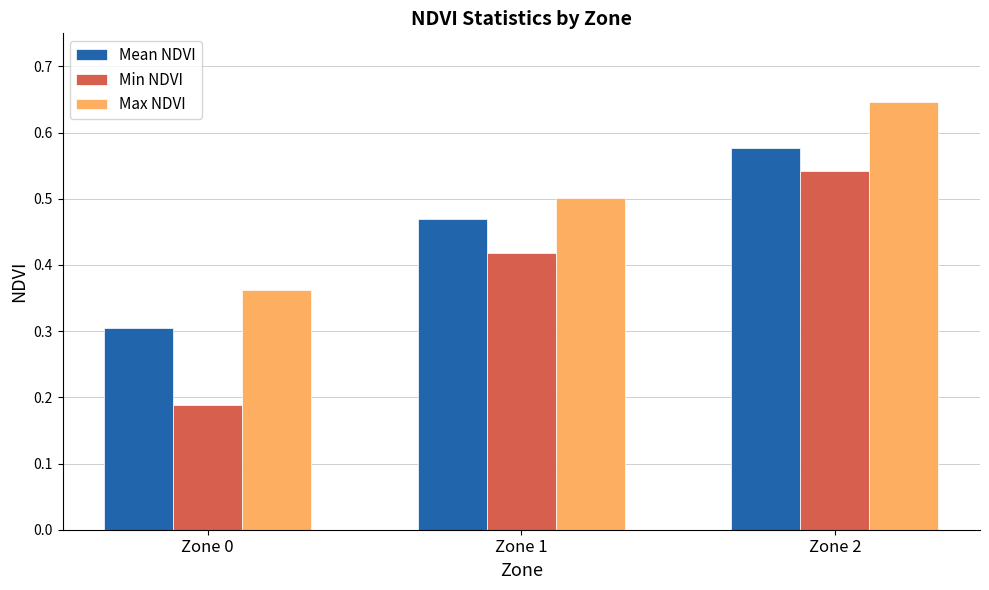

What is the sum of all Mean NDVI values?

1.4